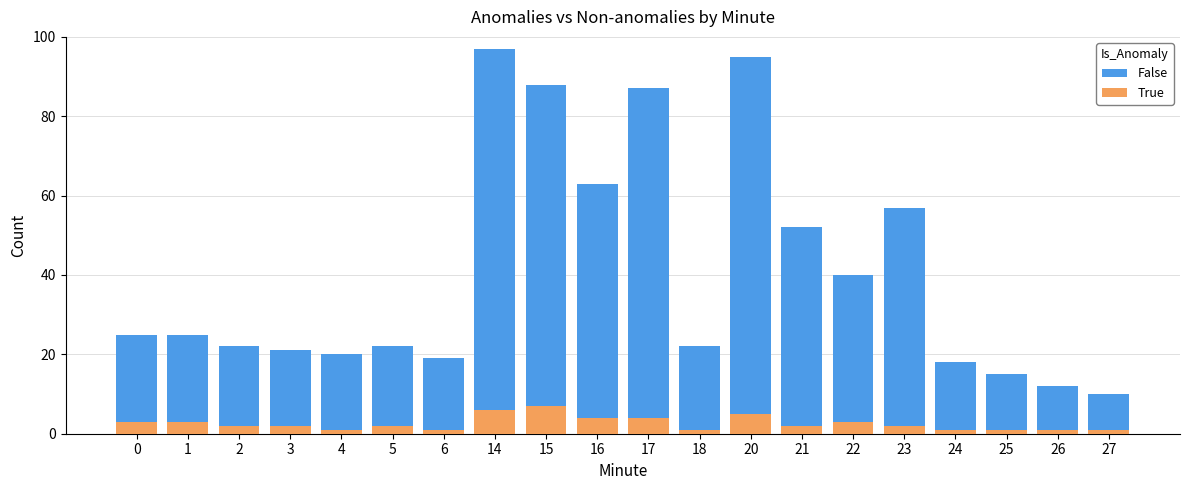

How many values in the False series exceed 25?

8